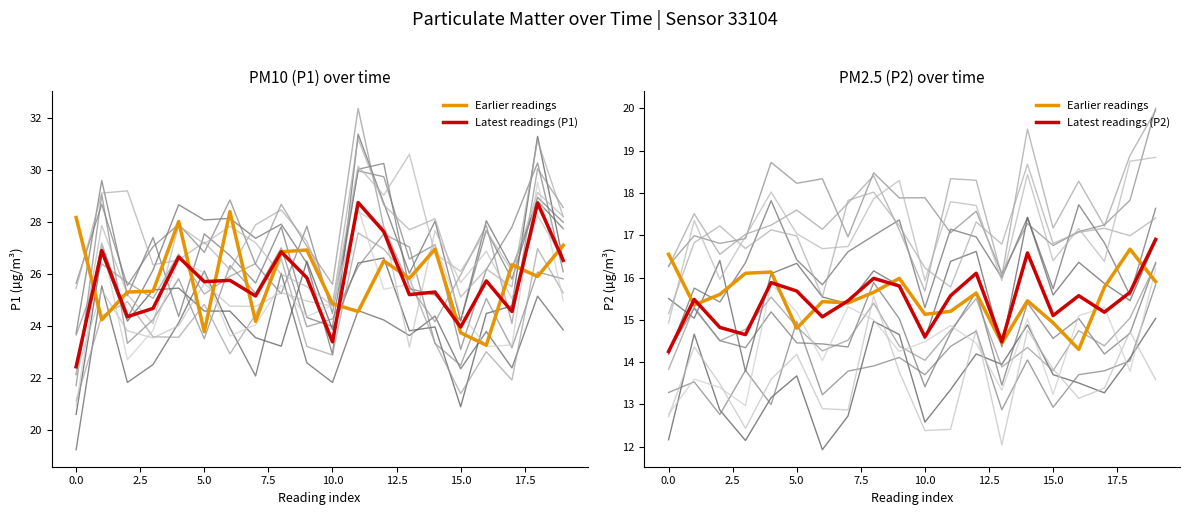

What is the label of the 18th point from the right?

2.5